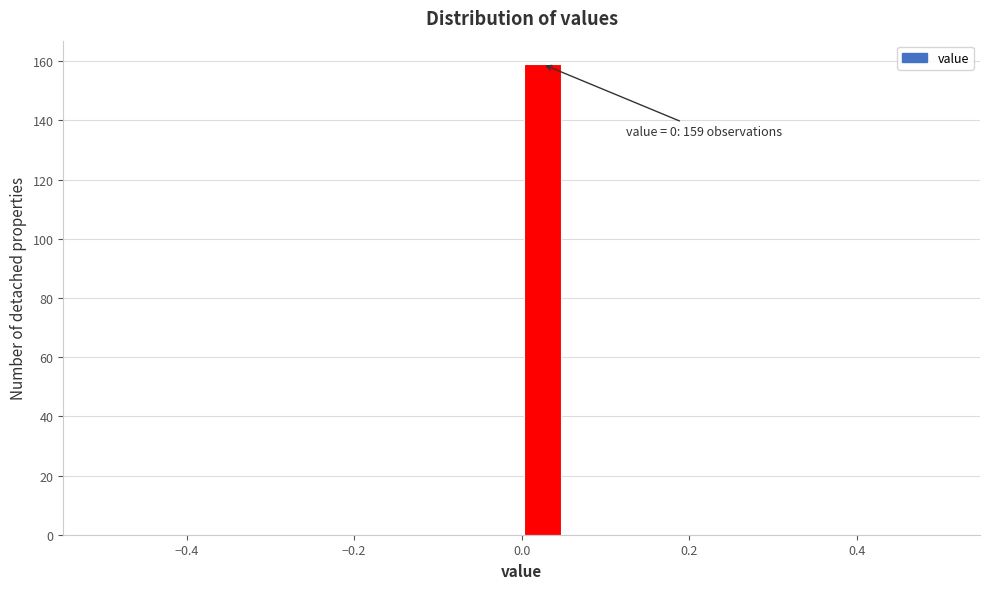

Around what value on the x-axis is the tallest bar? Give the approximate position of its centre, as read against the axis.

0.02